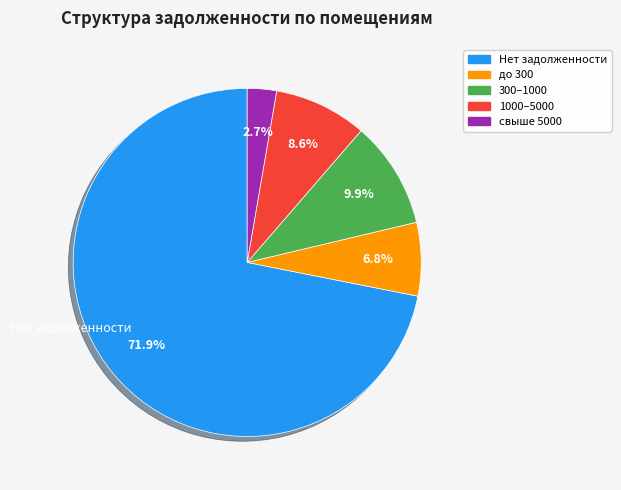

Is there any slice that represents more than half of the pie?

Yes